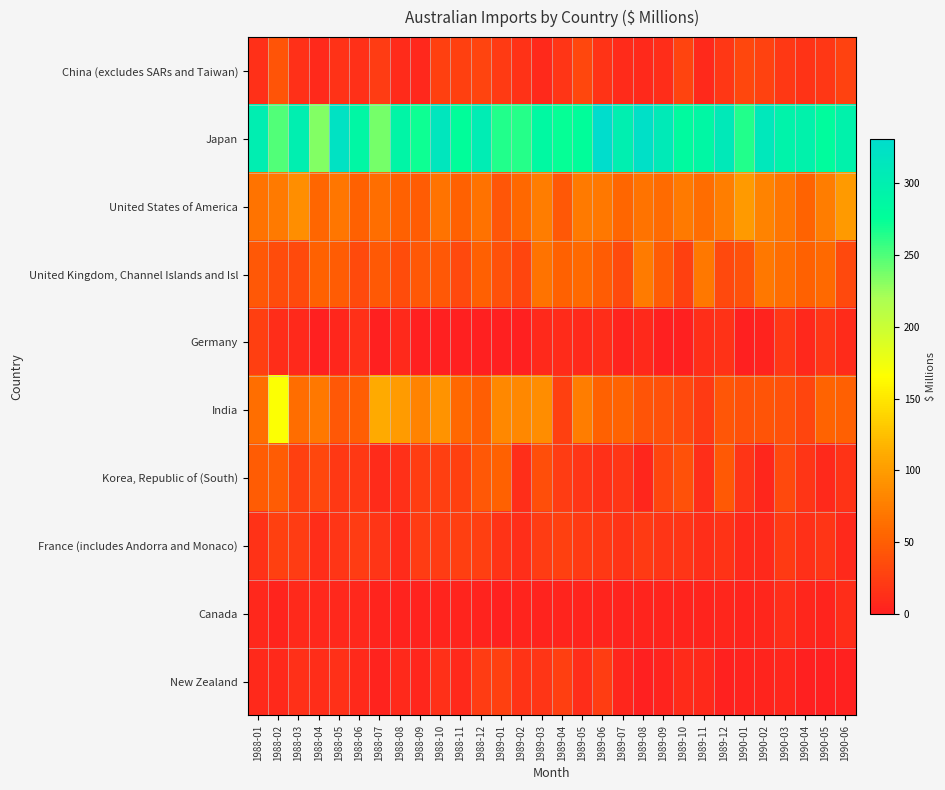

At 1989-09, list the series in order from smallest to largest.

Germany, New Zealand, Canada, China (excludes SARs and Taiwan), France (includes Andorra and Monaco), Korea, Republic of (South), India, United Kingdom, Channel Islands and Isl, United States of America, Japan